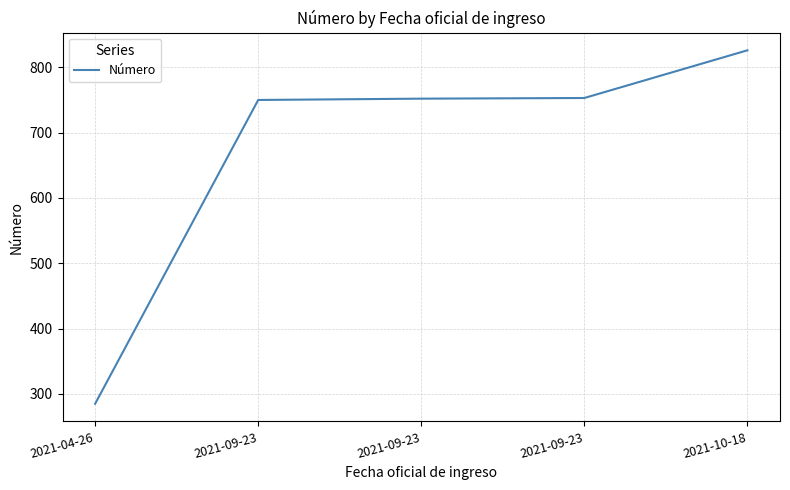

List the labels in order of value, smallest first.

2021-04-26, 2021-09-23, 2021-09-23, 2021-09-23, 2021-10-18